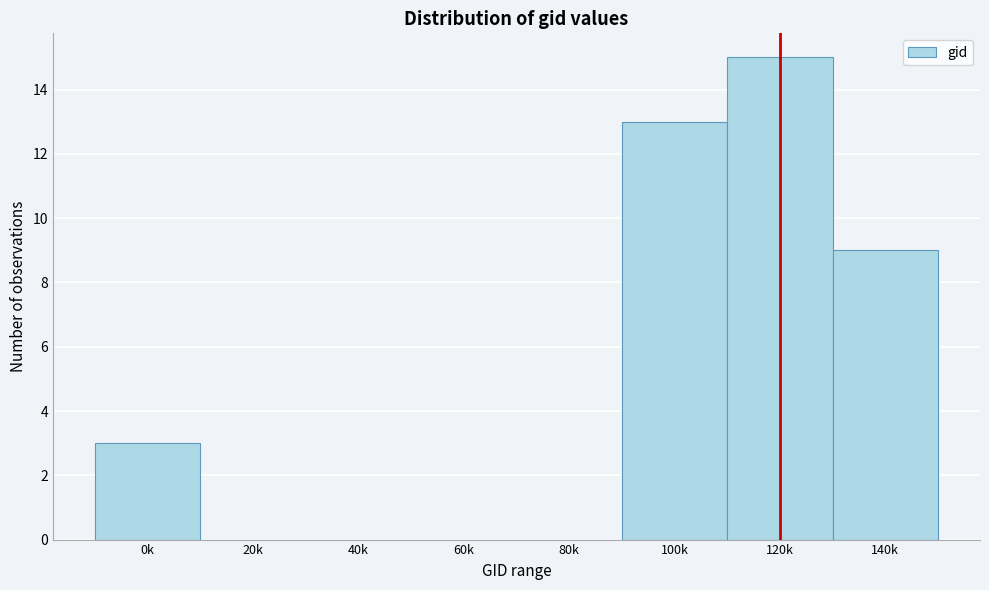

Reading right to left, list all the values displayed in this chart.

140k=9	120k=15	100k=13	80k=0	60k=0	40k=0	20k=0	0k=3